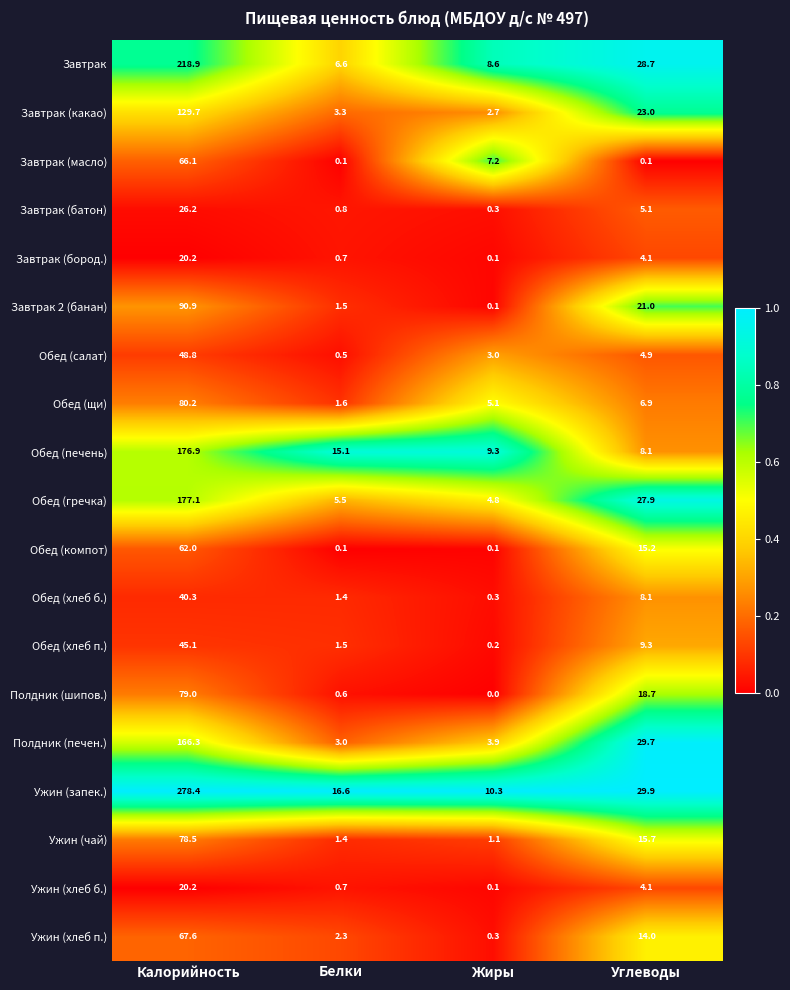

Which series has the largest total across all categories?

Ужин (запек.)